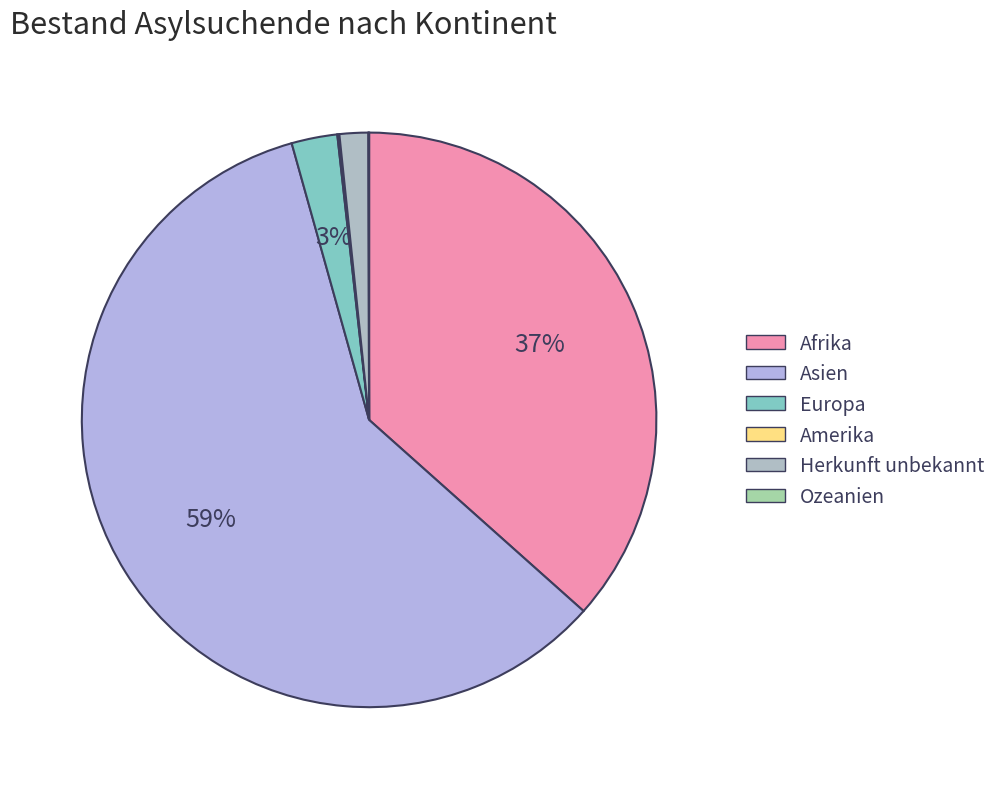

How many slices are in this pie chart?

6